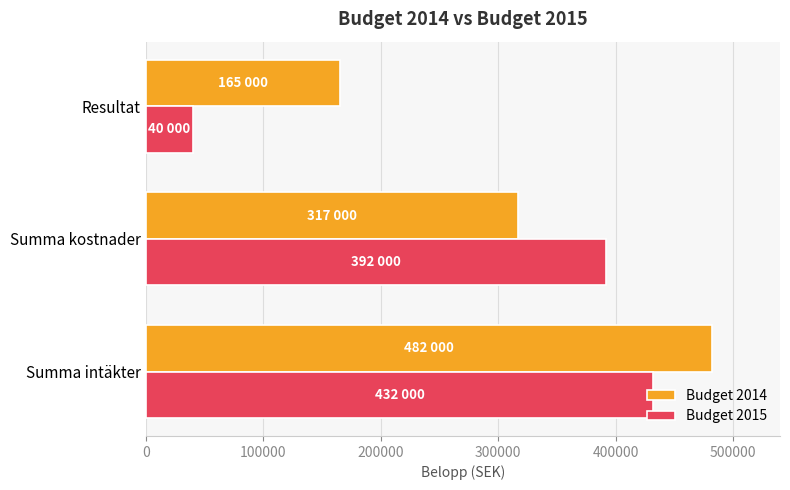

The Budget 2015 series shows 673030 at Summa kostnader. True or false?

False